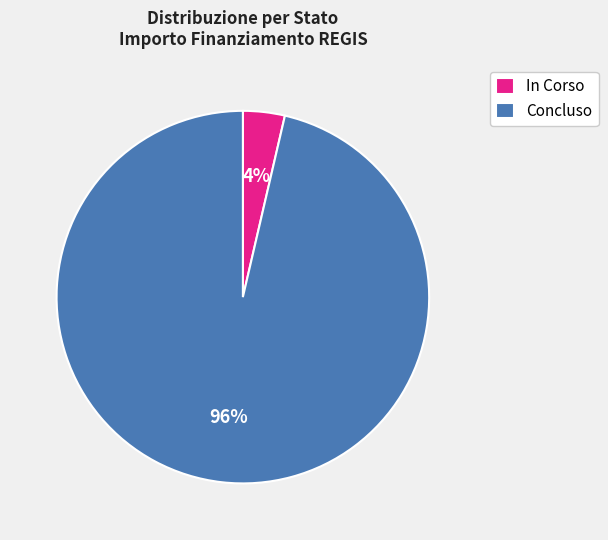

Which has a higher value, Concluso or In Corso?

Concluso